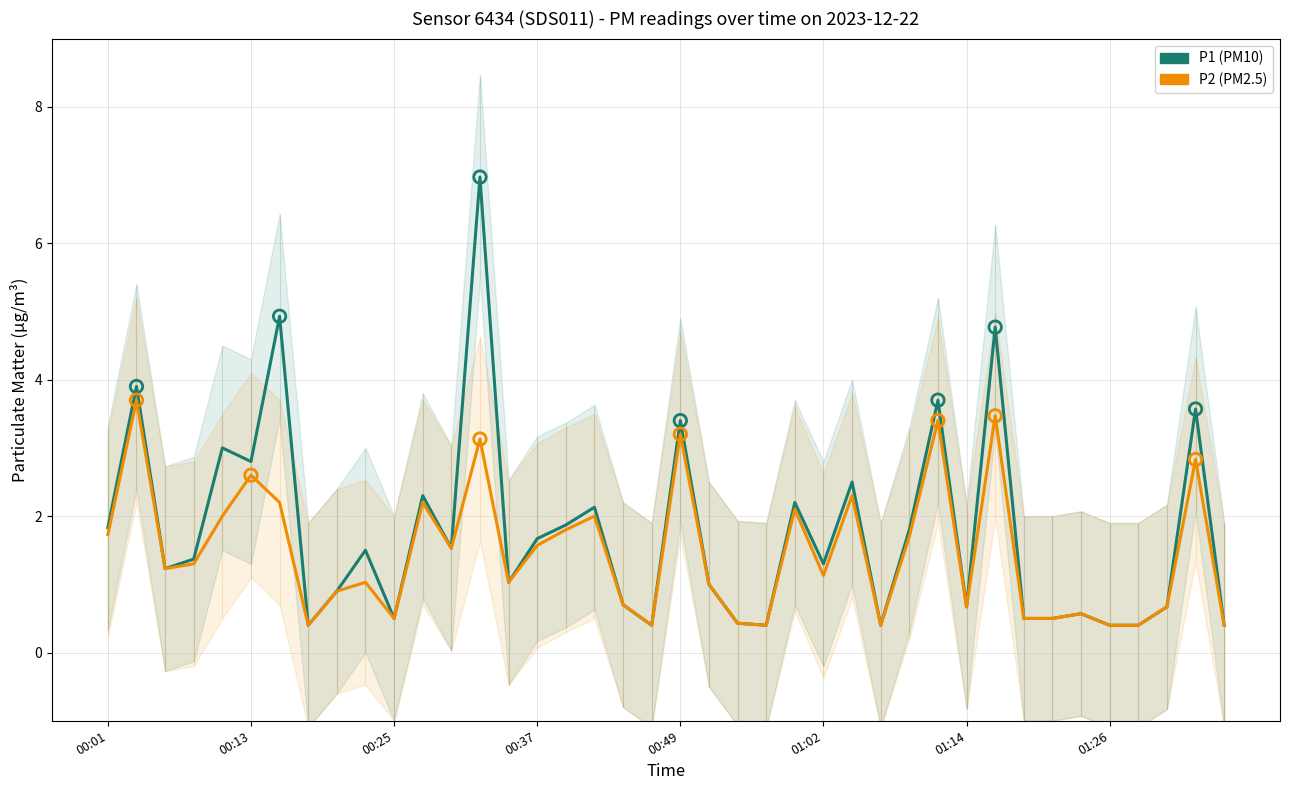

Which series has the largest total across all categories?

P1 (PM10)